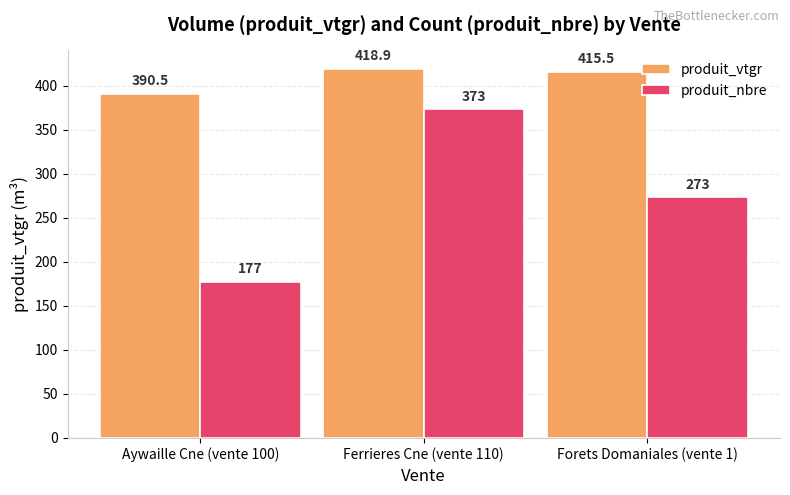

Does the chart contain stacked bars?

No